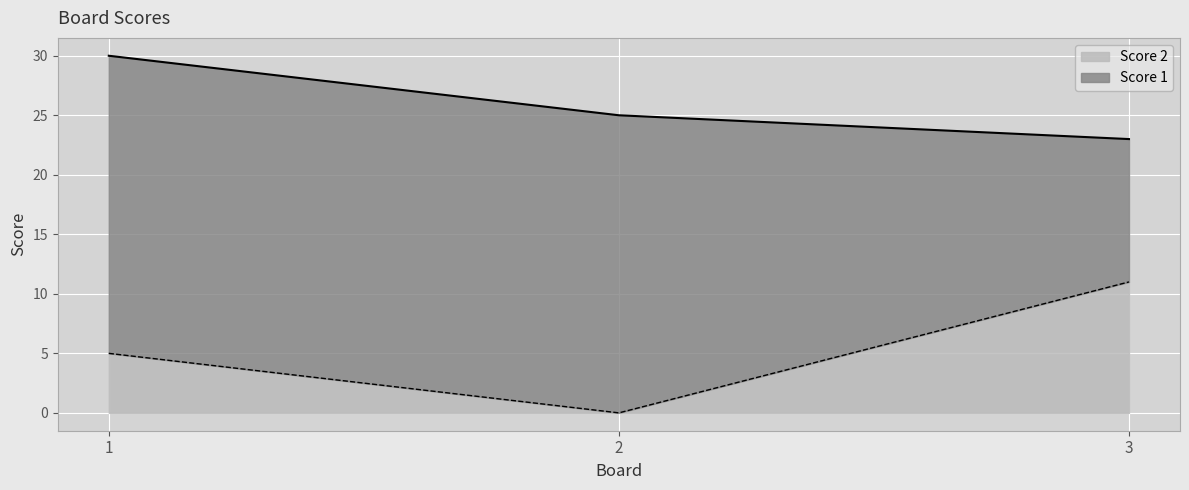

Does the chart display data point markers on the line(s)?

No